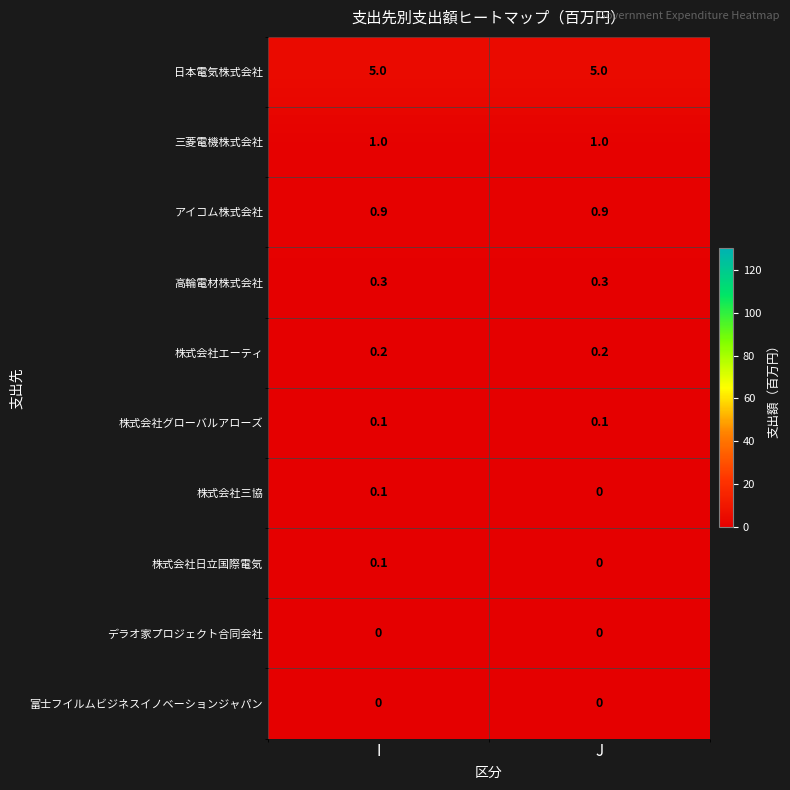

What is the difference between the highest and lowest values at I?

5.0